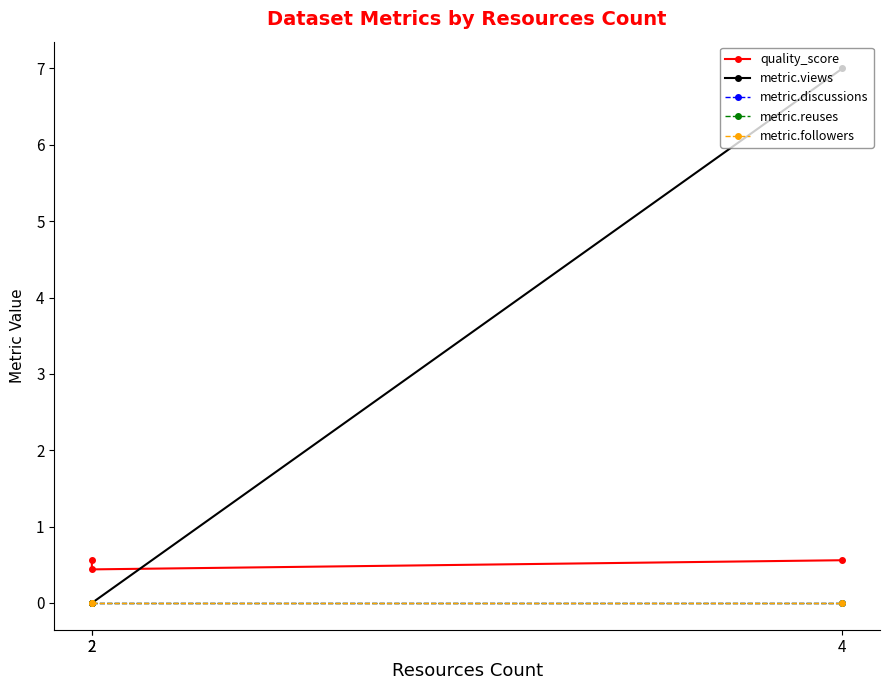

Is the value of metric.discussions at 2 greater than the value of metric.reuses at 2?

No